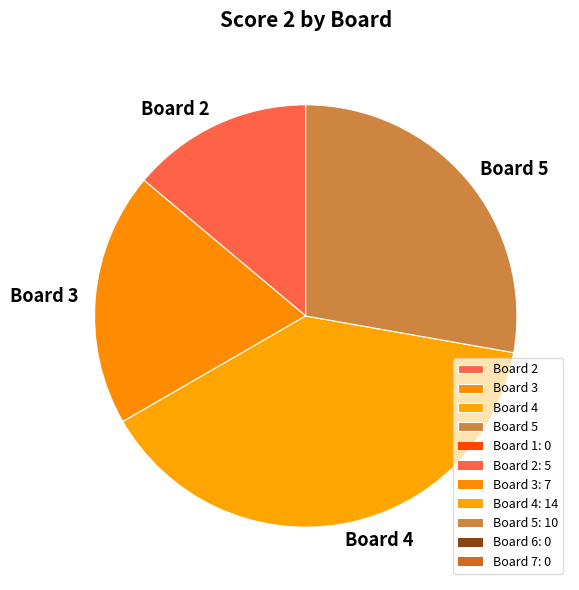

Is it true that Board 4 is 39% of the pie?

True